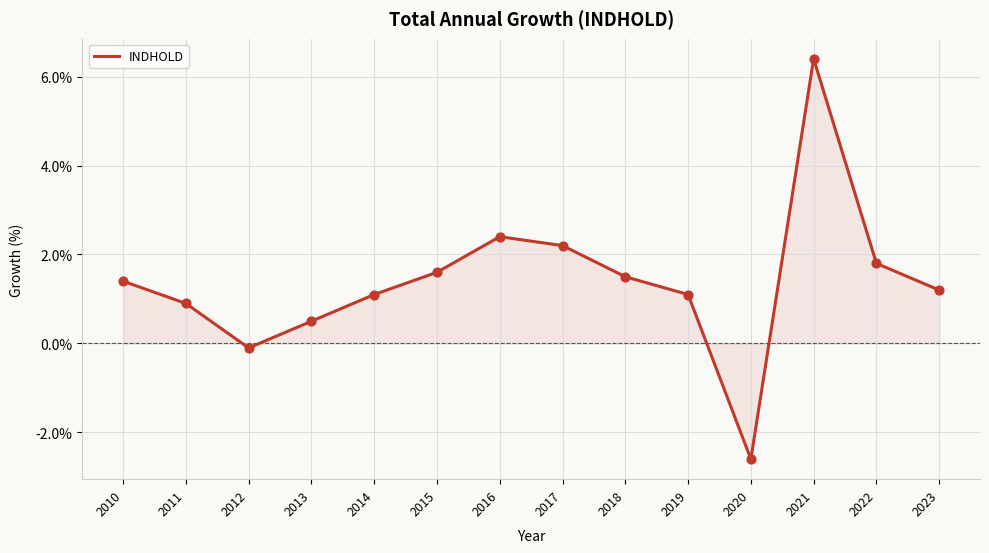

What is the ratio of the value at 2023 to the value at 2014?

1.1